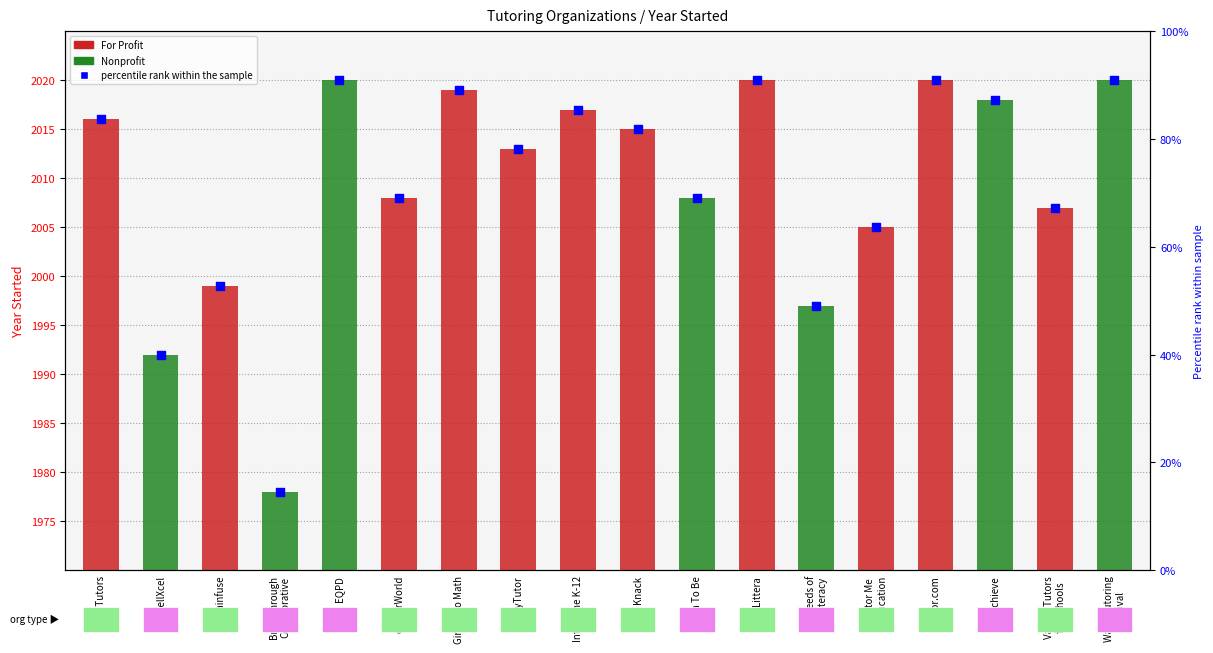

What is the ratio of the value at HeyTutor to the value at BellXcel?

2.0